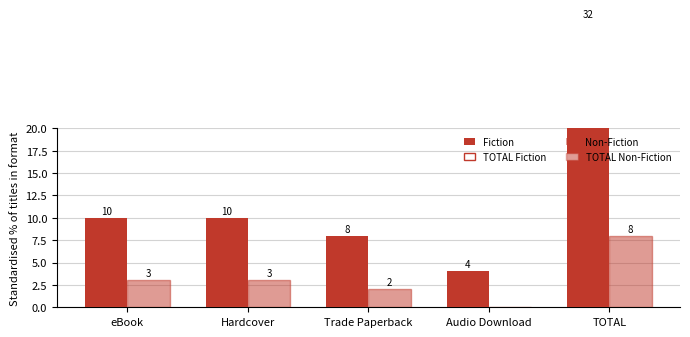

What is the lowest value of the Fiction series?

4